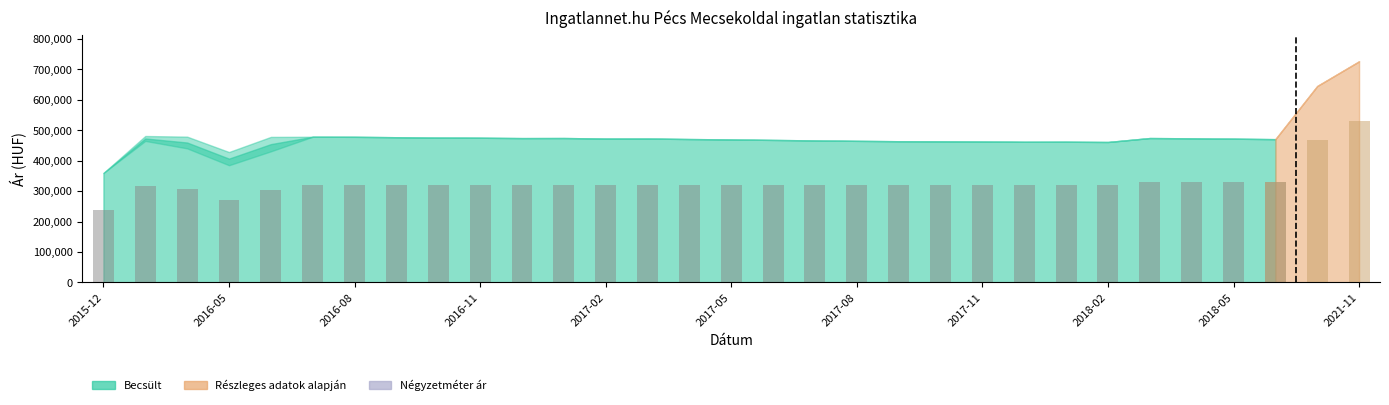

What is the average value?

316448